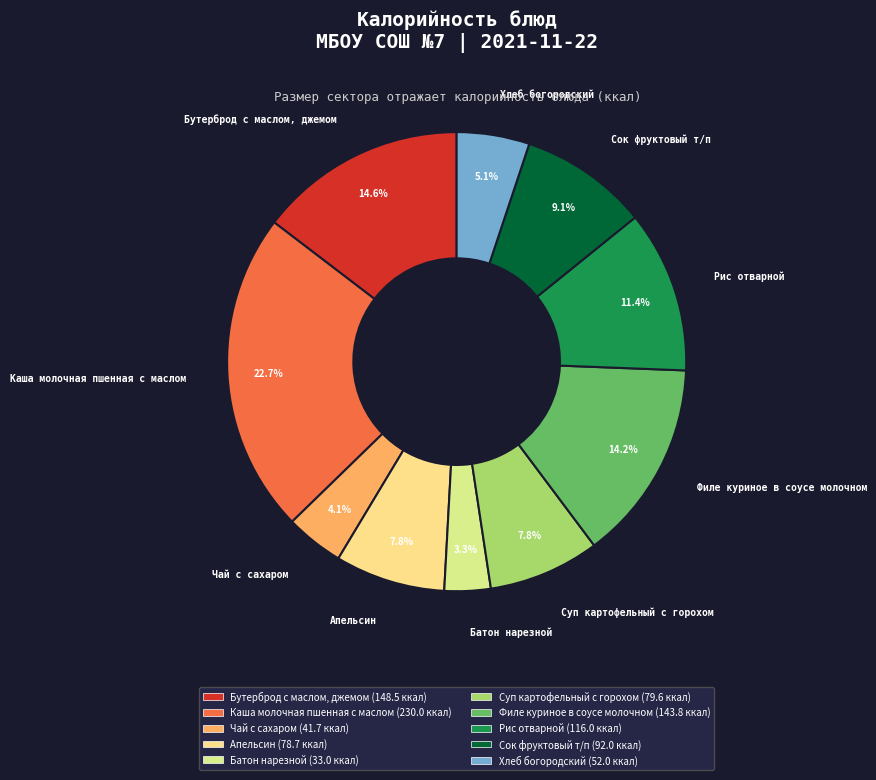

What percentage is the Сок фруктовый т/п slice, to the nearest percent?

9%